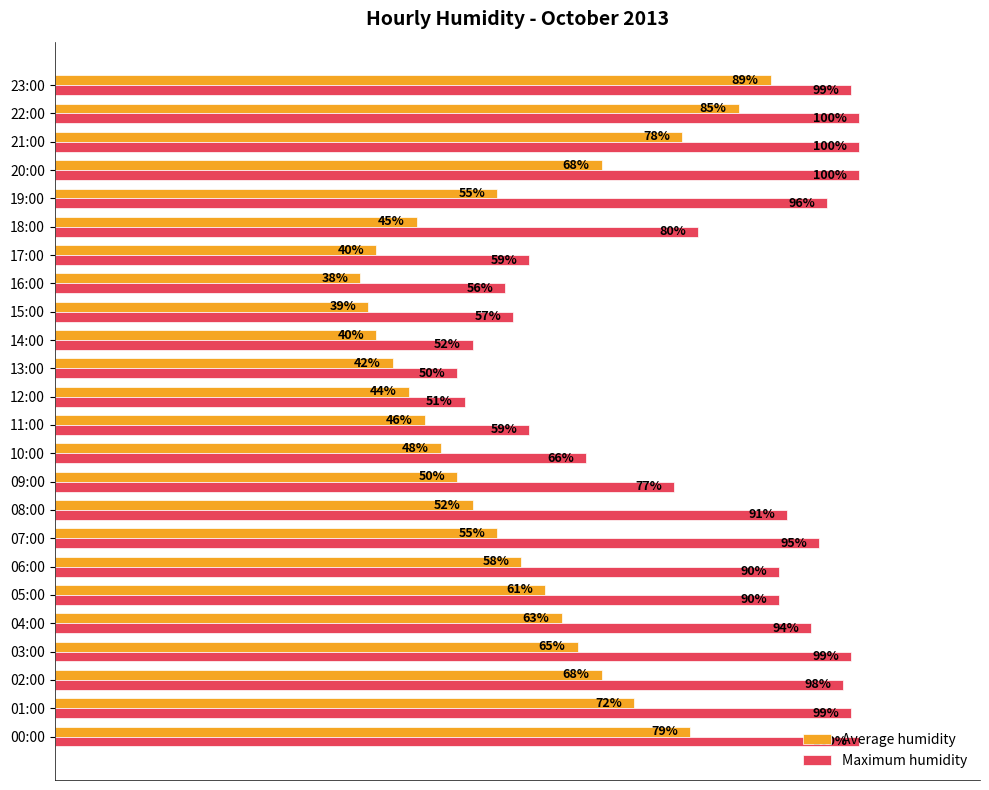

Is the value of Average humidity at 20:00 greater than the value of Maximum humidity at 04:00?

No